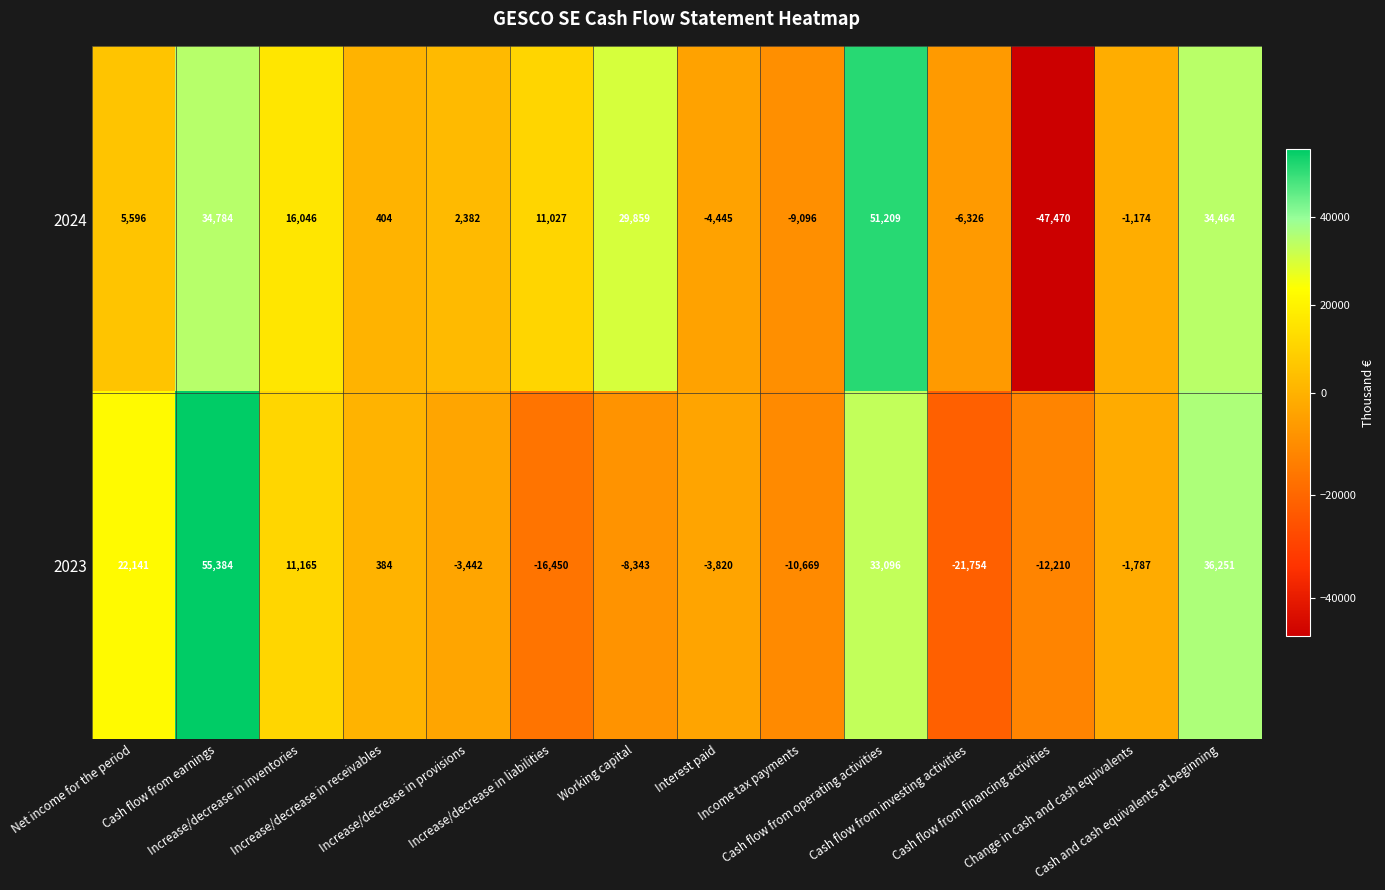

Rank the series at Interest paid from lowest to highest value.

2024, 2023